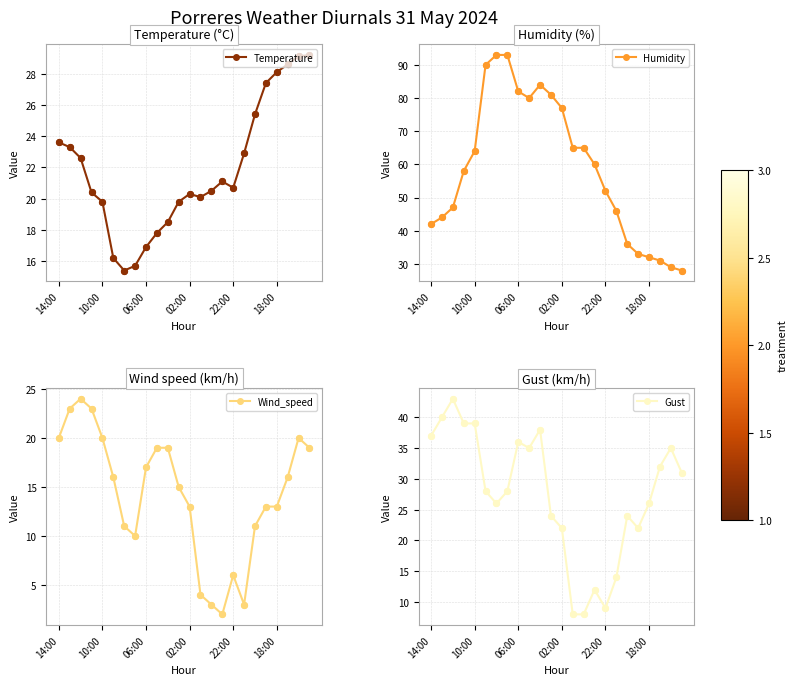

Which series has the largest total across all categories?

Humidity